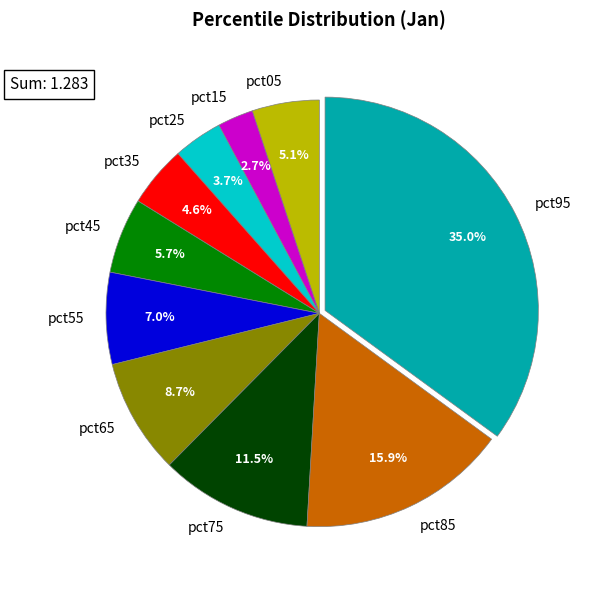

How many segments does this pie chart have?

10